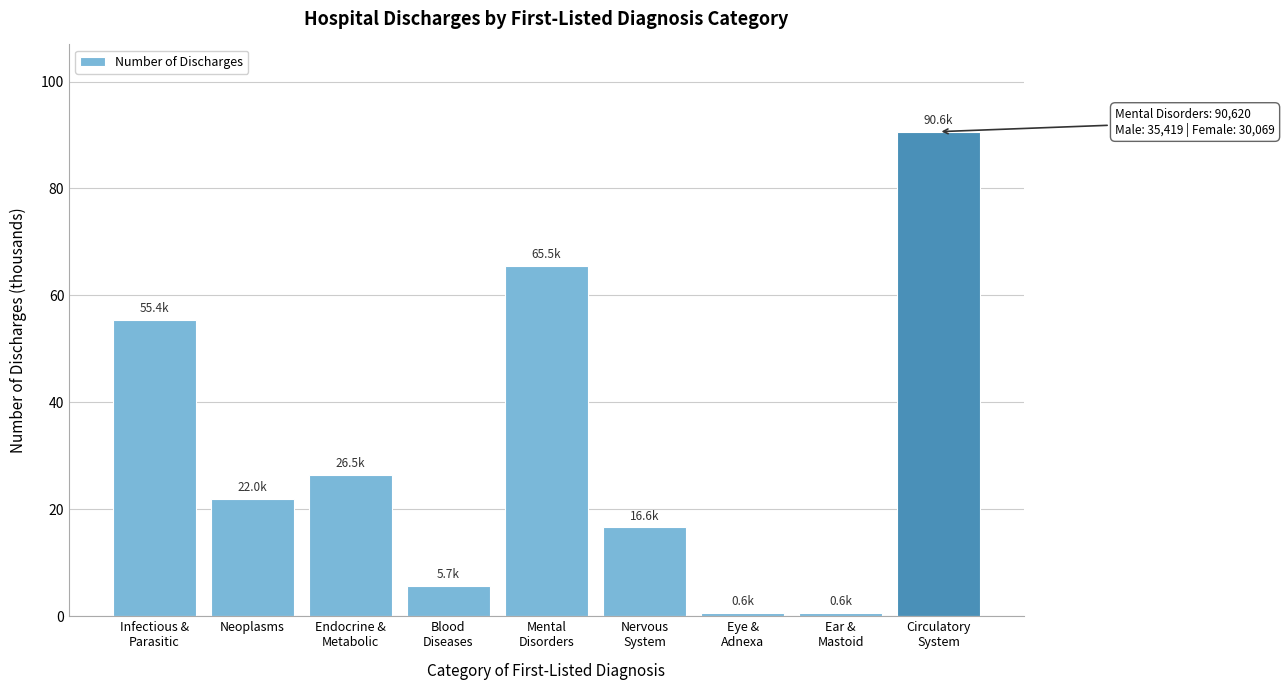

Reading right to left, extract all data points from this chart.

90.6	0.6	0.6	16.6	65.5	5.7	26.5	22.0	55.4